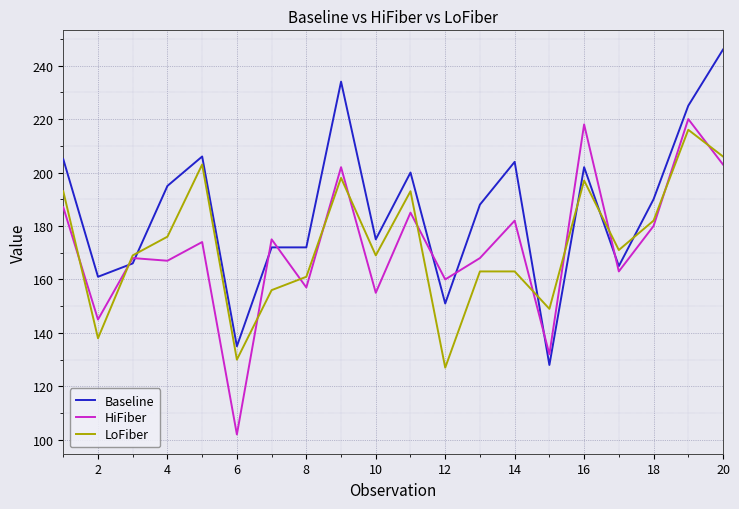

Rank the series by their maximum value, from highest to lowest.

Baseline, HiFiber, LoFiber